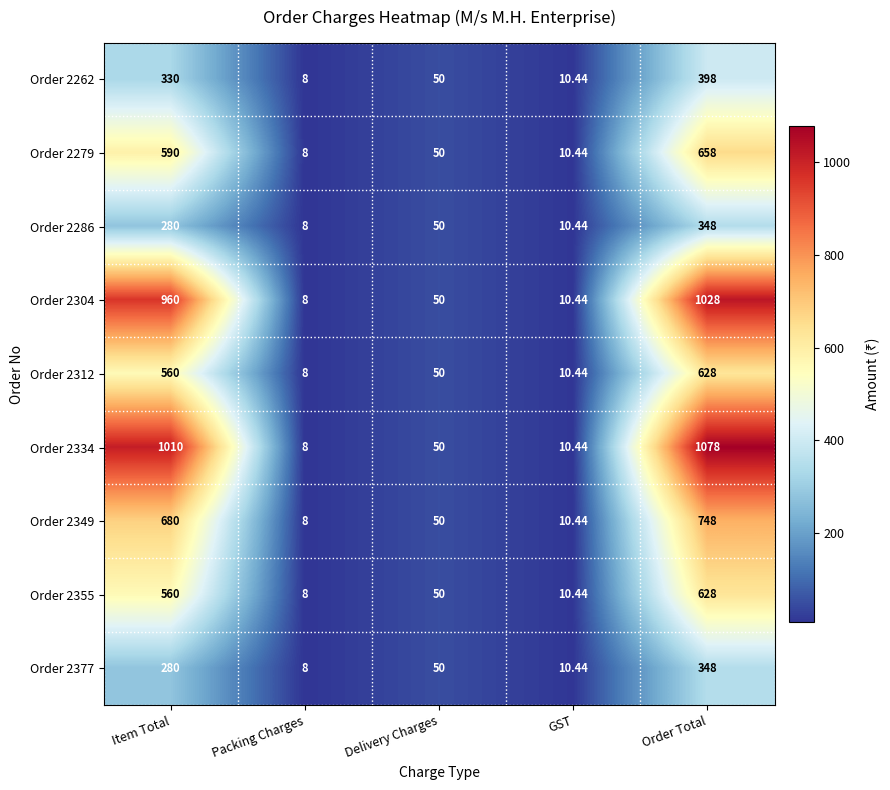

List the labels in order of Order 2334 value, smallest first.

Packing Charges, GST, Delivery Charges, Item Total, Order Total